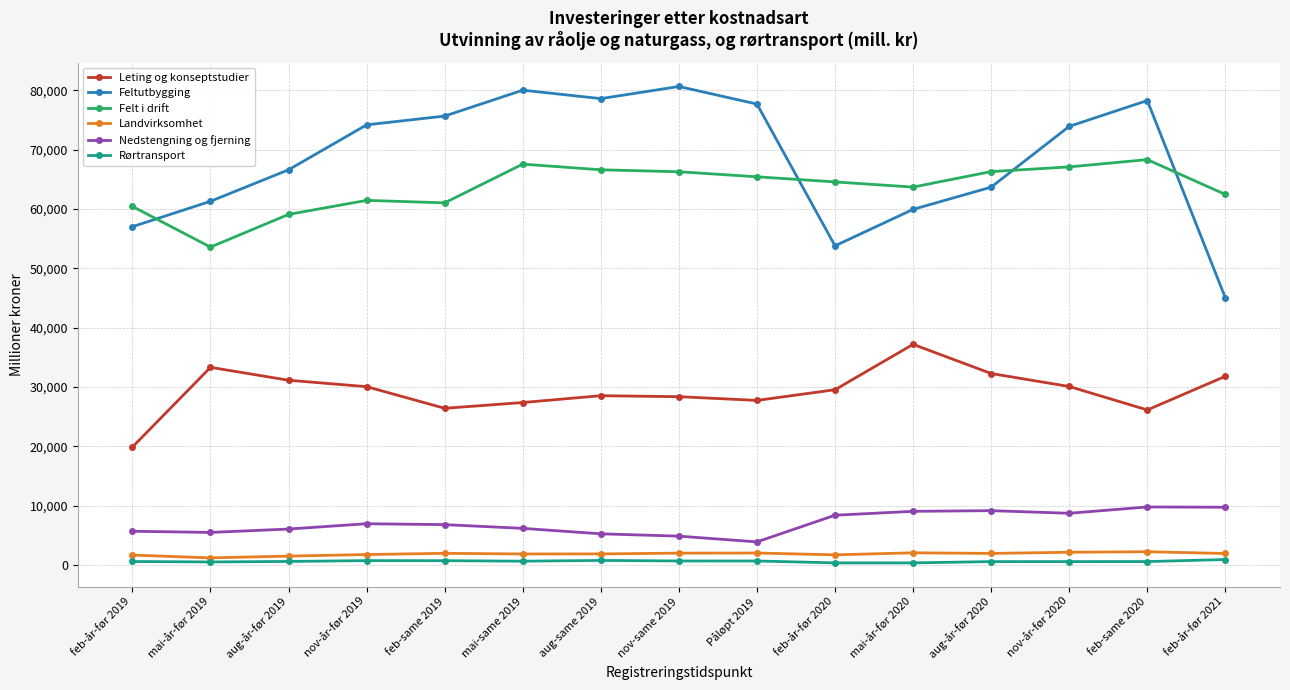

What is the difference between the Nedstengning og fjerning values at feb-år-før 2021 and aug-år-før 2020?

577